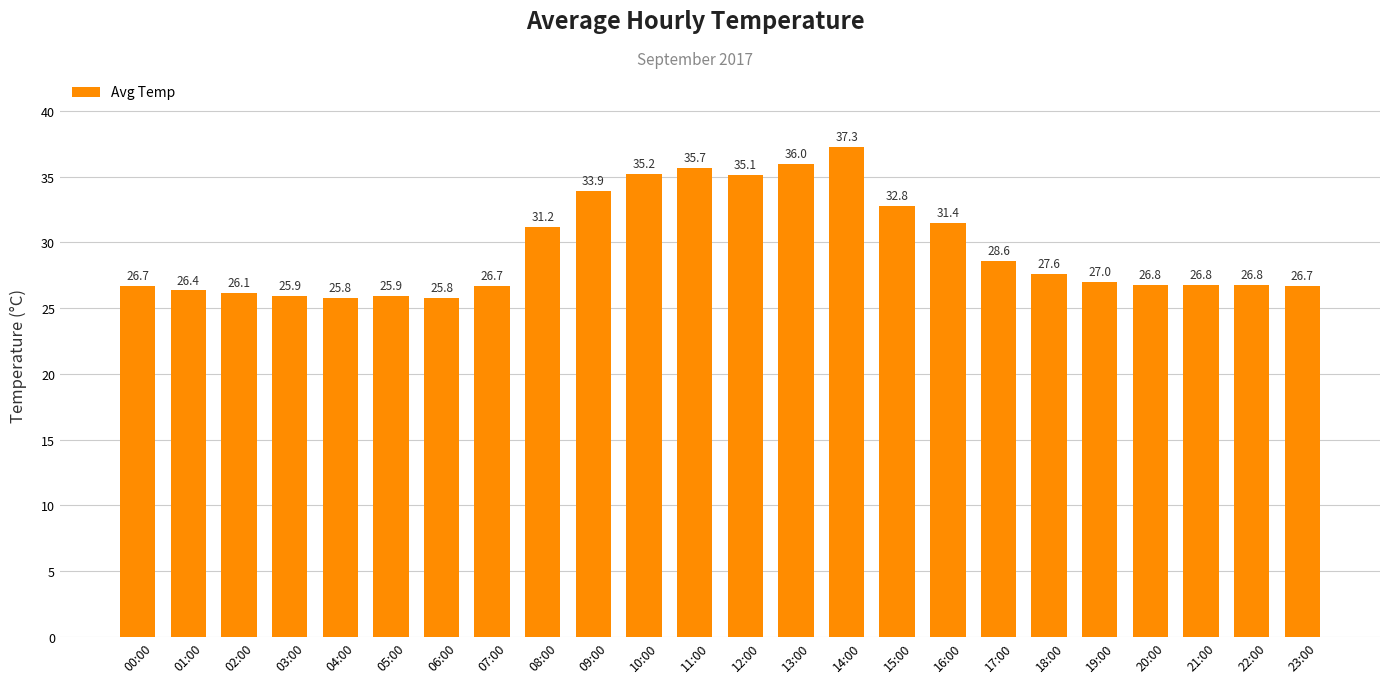

Read the value at 00:00.

26.7